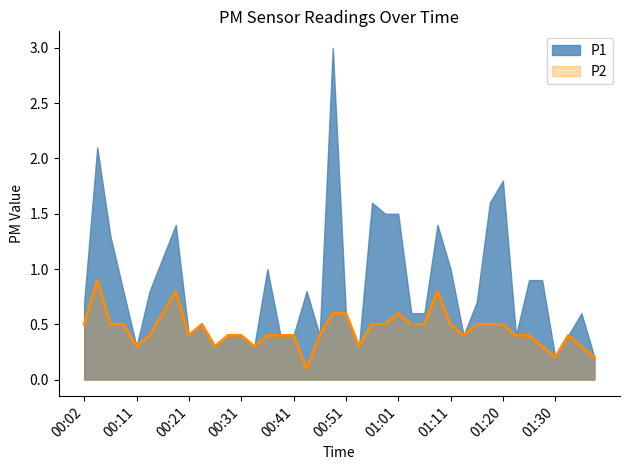

Does the chart have visible grid lines?

No